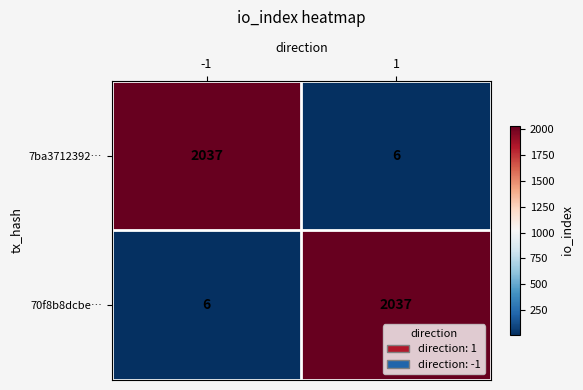

Reading left to right, extract all data points from this chart.

7ba3712392…: -1=2037	1=6
70f8b8dcbe…: -1=6	1=2037